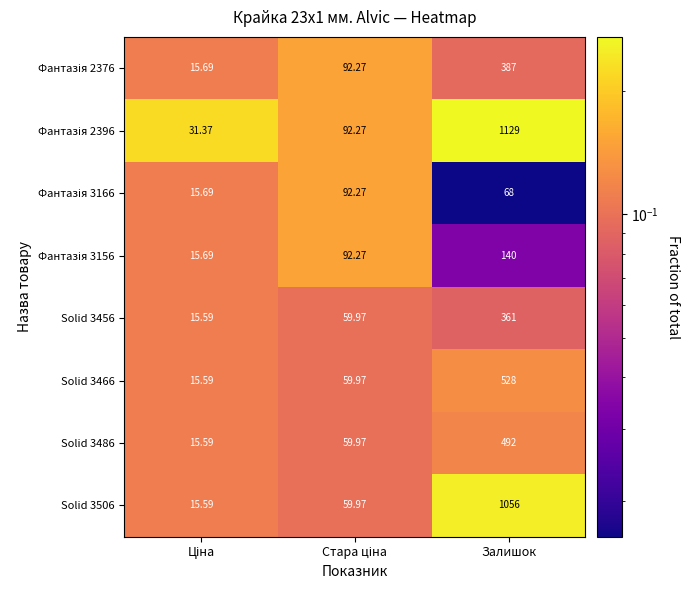

At which category is the sum across all series the highest?

Залишок